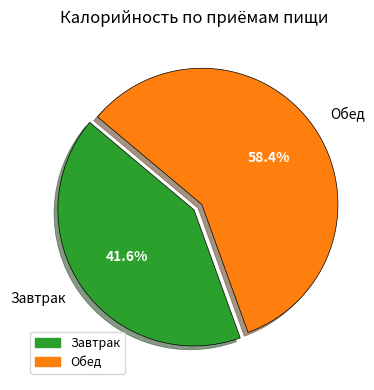

To the nearest percent, what is the difference between the Обед and Завтрак slice percentages?

17%